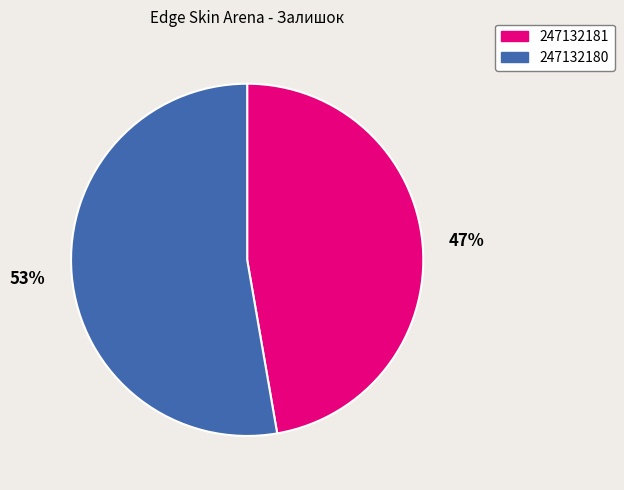

Approximately how many times larger is the value at 247132181 compared to 247132180?

0.9